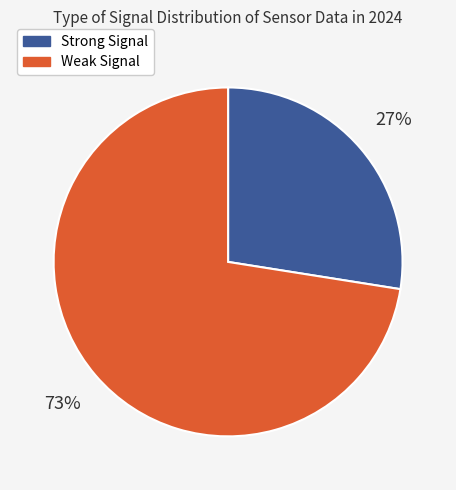

Count the number of slices in the pie.

2